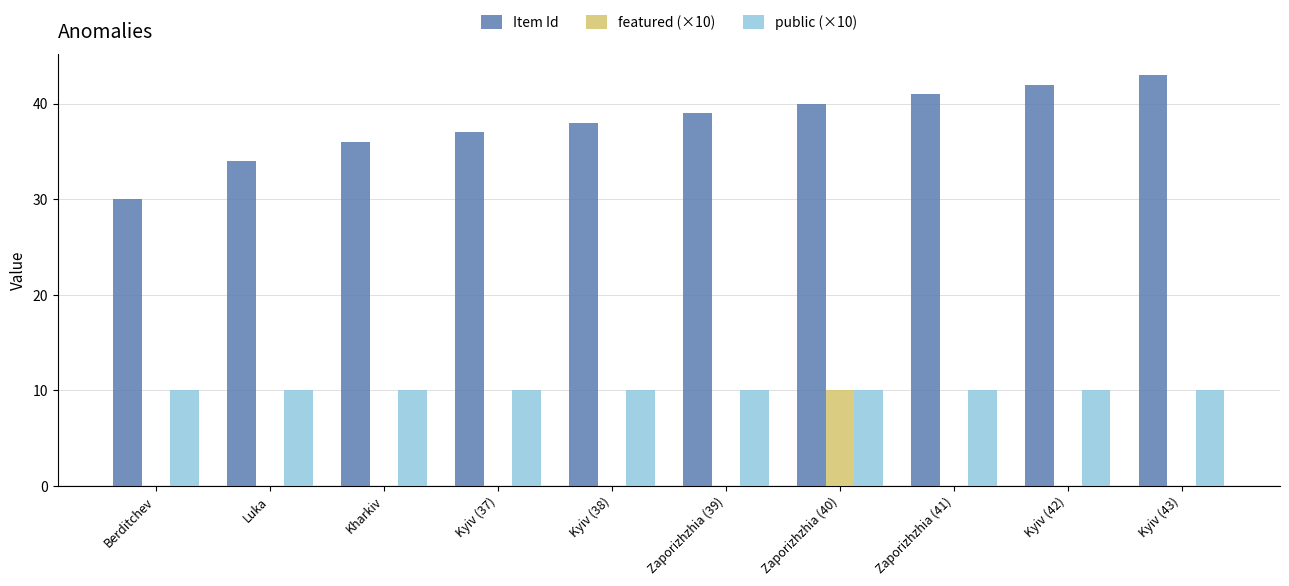

How many series are shown in this chart?

3